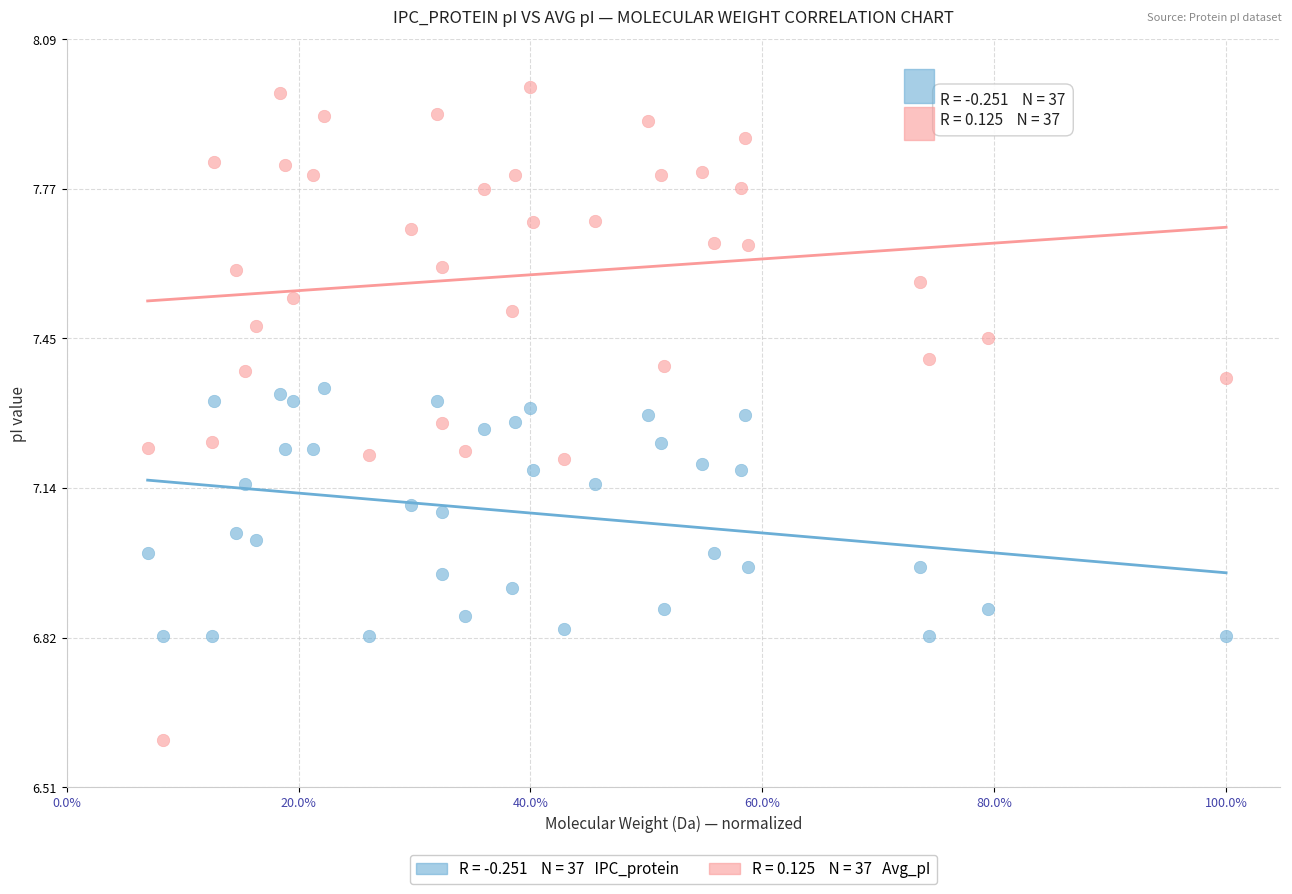

Across all data points, what is the range of X values (max minus min)?

0.9